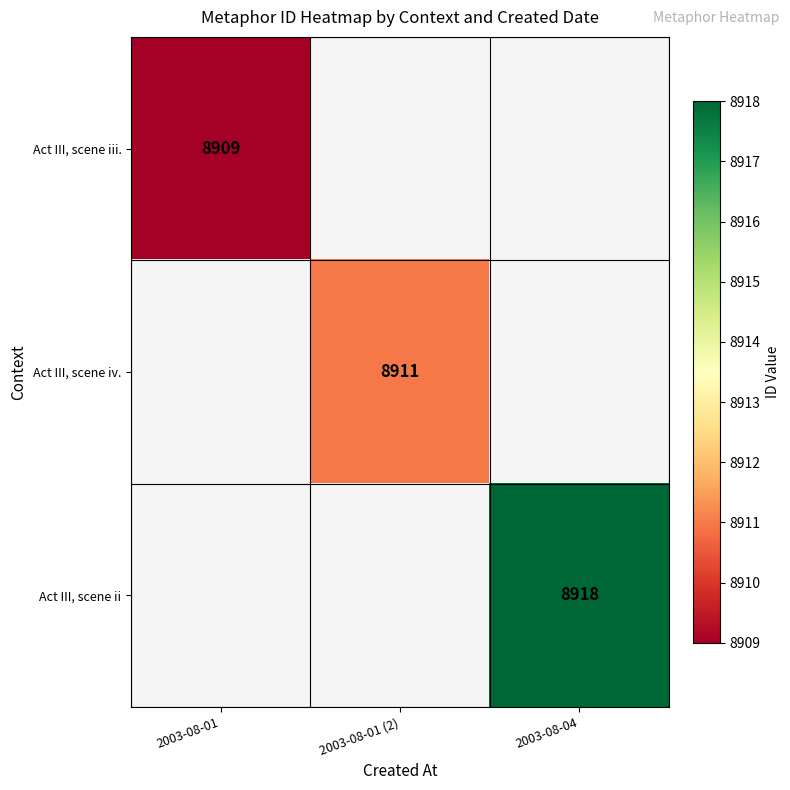

How many categories are shown in the chart?

3